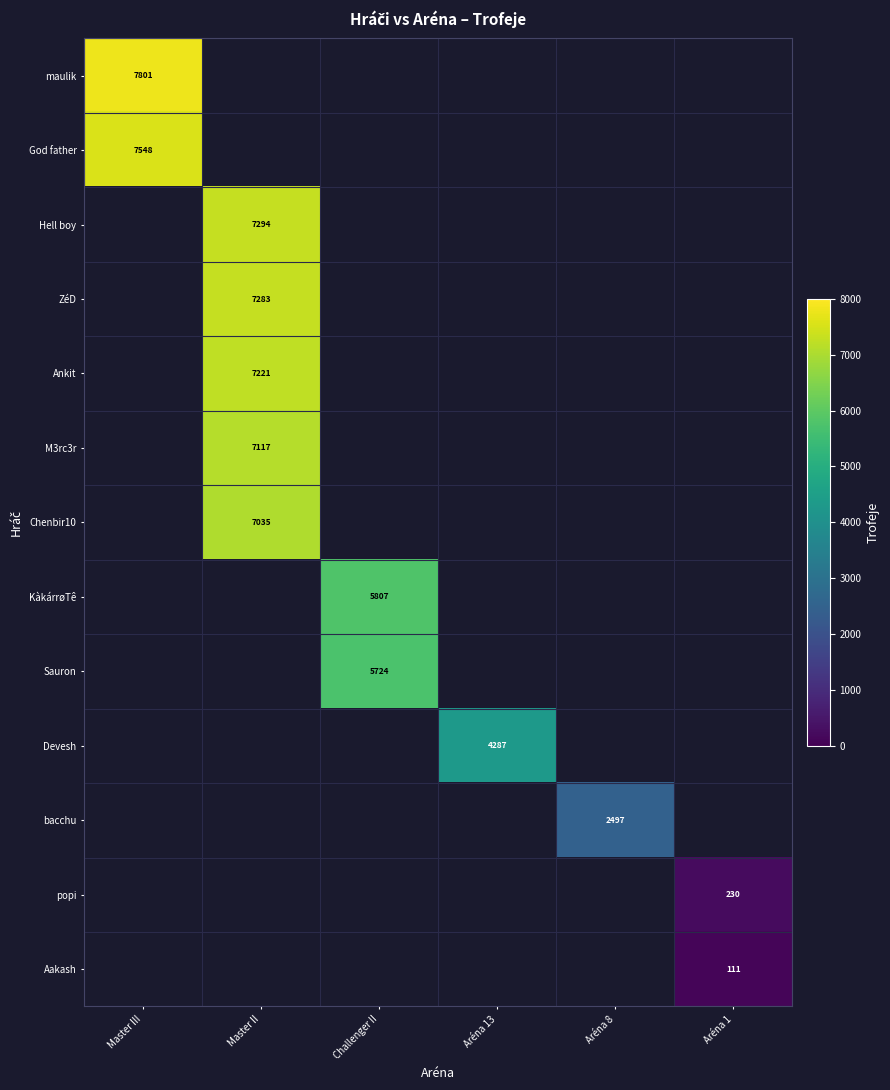

True or false: M3rc3r has a value of 7117 at Master II.

True